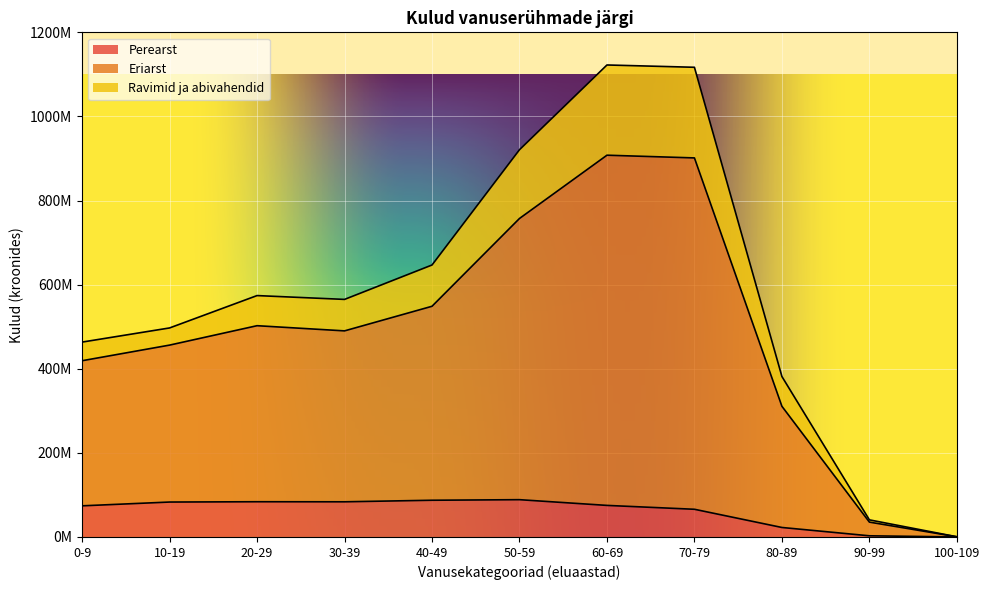

Does the chart display data point markers on the line(s)?

No